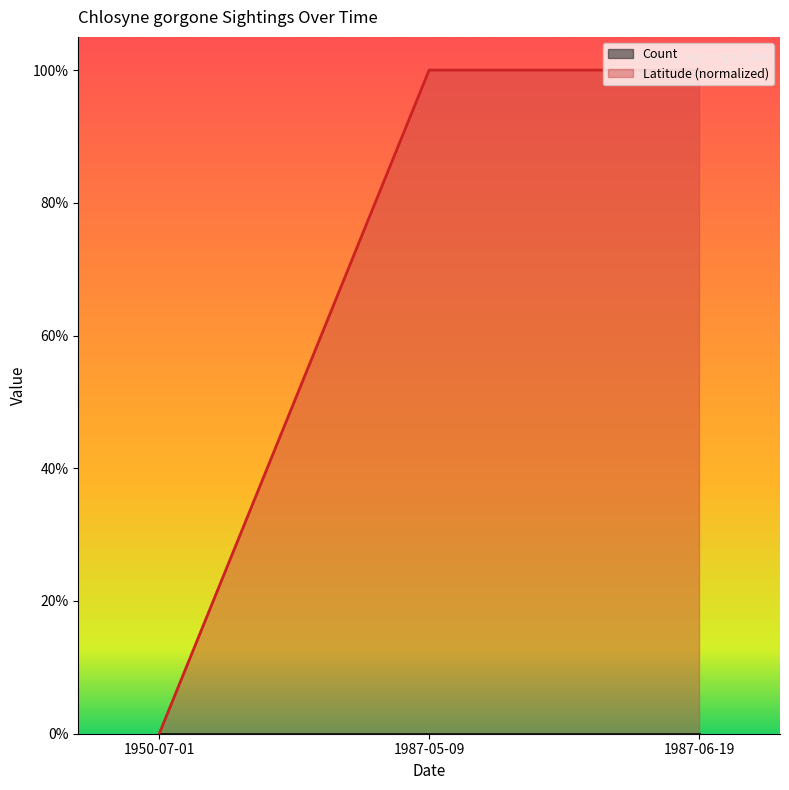

What is the label of the 2nd point from the right?

1987-05-09